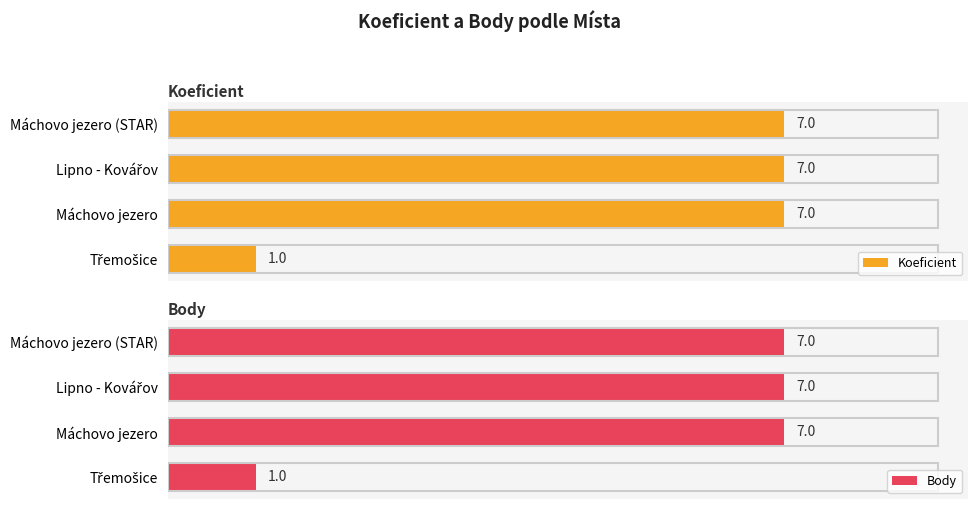

How many Koeficient values are between 7 and 8?

3